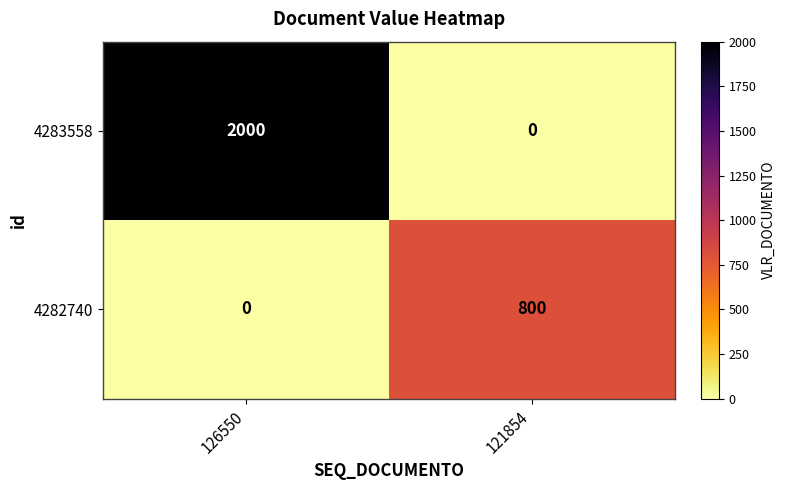

Reading left to right, extract all data points from this chart.

4283558: 126550=2000	121854=0
4282740: 126550=0	121854=800